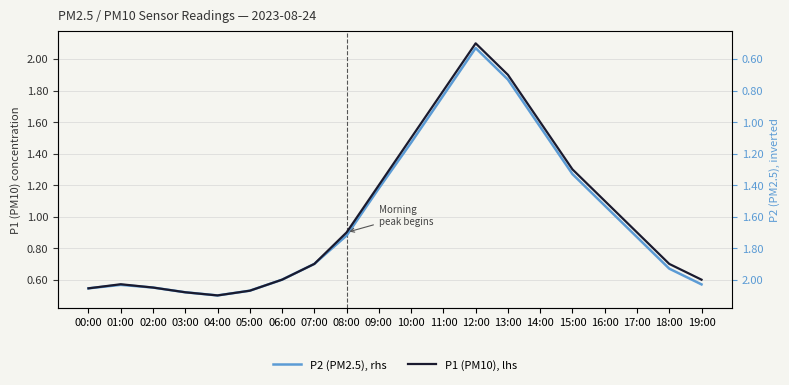

Rank the categories by P1 (PM10) value from lowest to highest.

04:00, 03:00, 05:00, 00:00, 02:00, 01:00, 06:00, 19:00, 07:00, 18:00, 08:00, 17:00, 16:00, 09:00, 15:00, 10:00, 14:00, 11:00, 13:00, 12:00